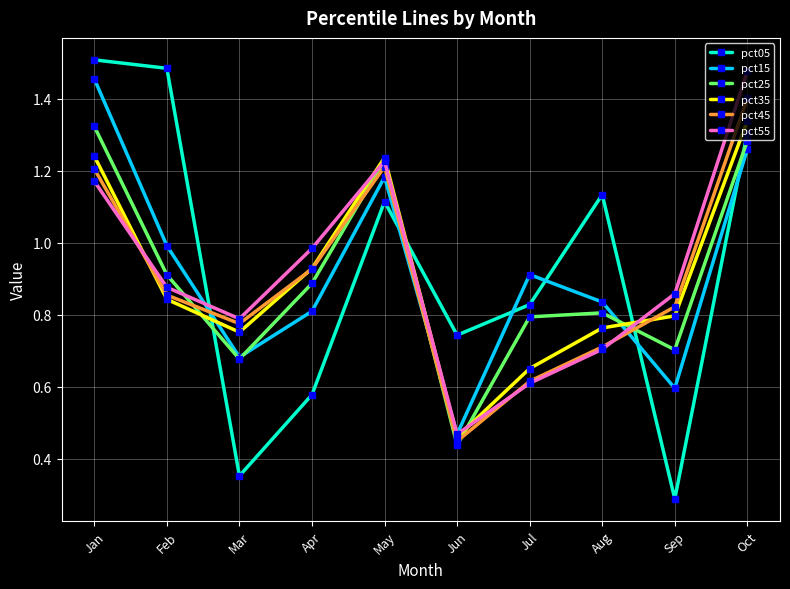

What is the value of the pct45 point at the 10th from the left?

1.4